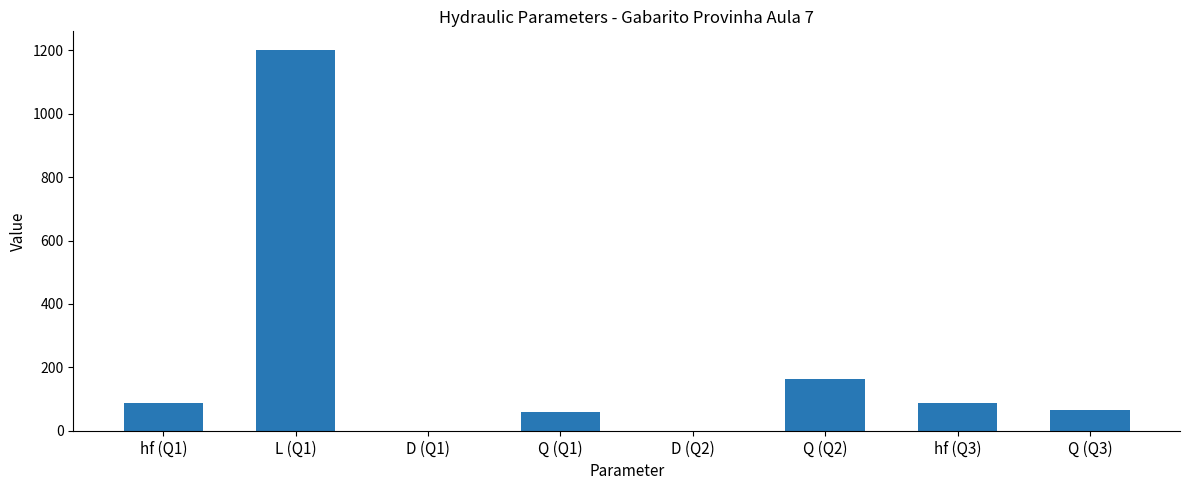

Between Q (Q2) and D (Q1), which is larger?

Q (Q2)